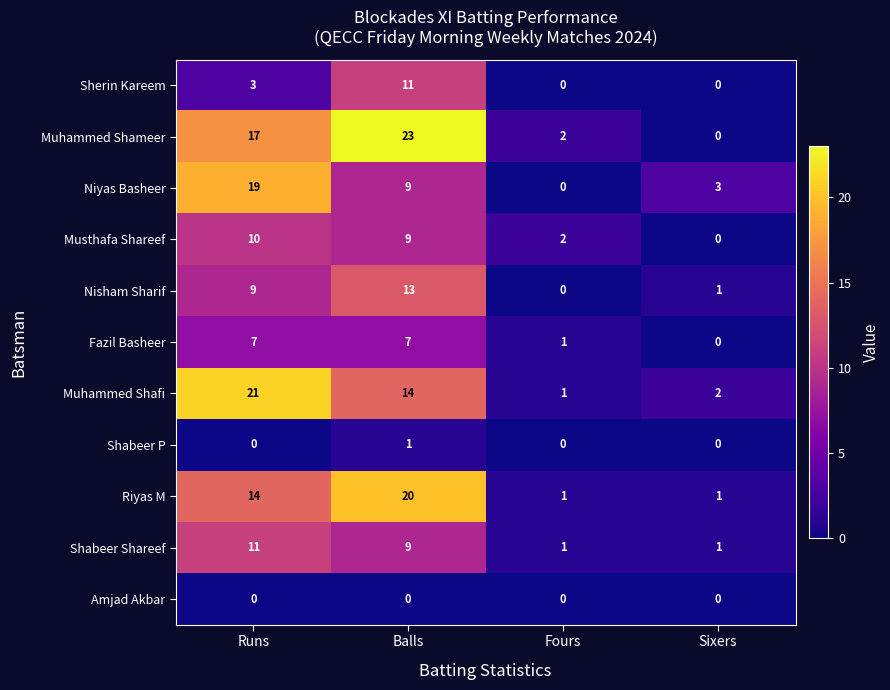

How many data points in Sherin Kareem are less than 3?

2